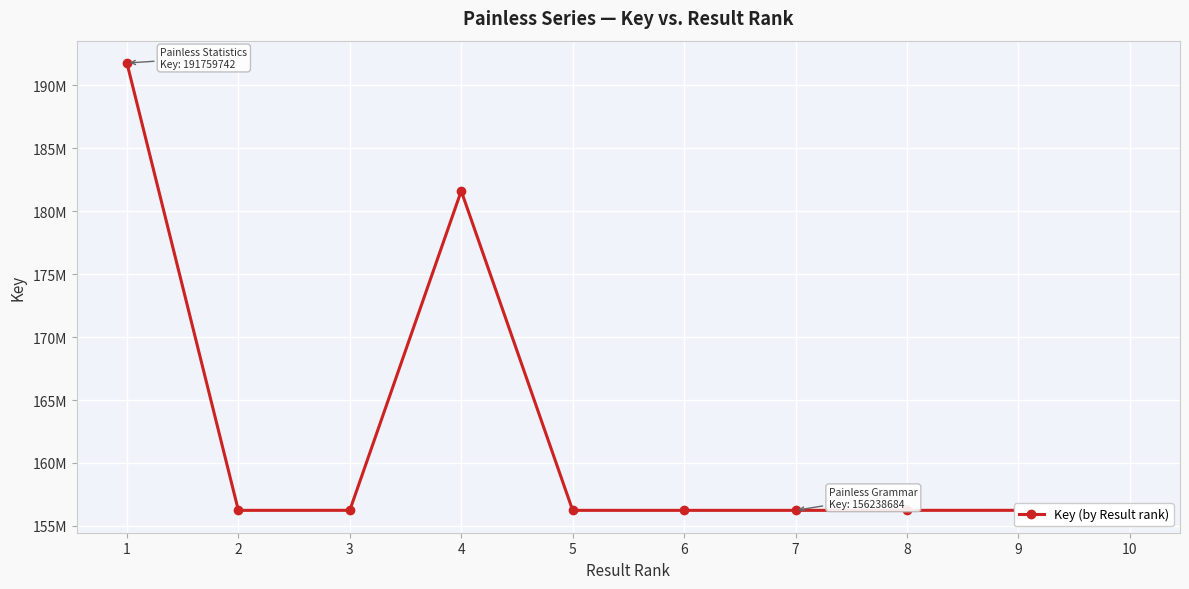

What is the minimum value shown in the chart?

156238684